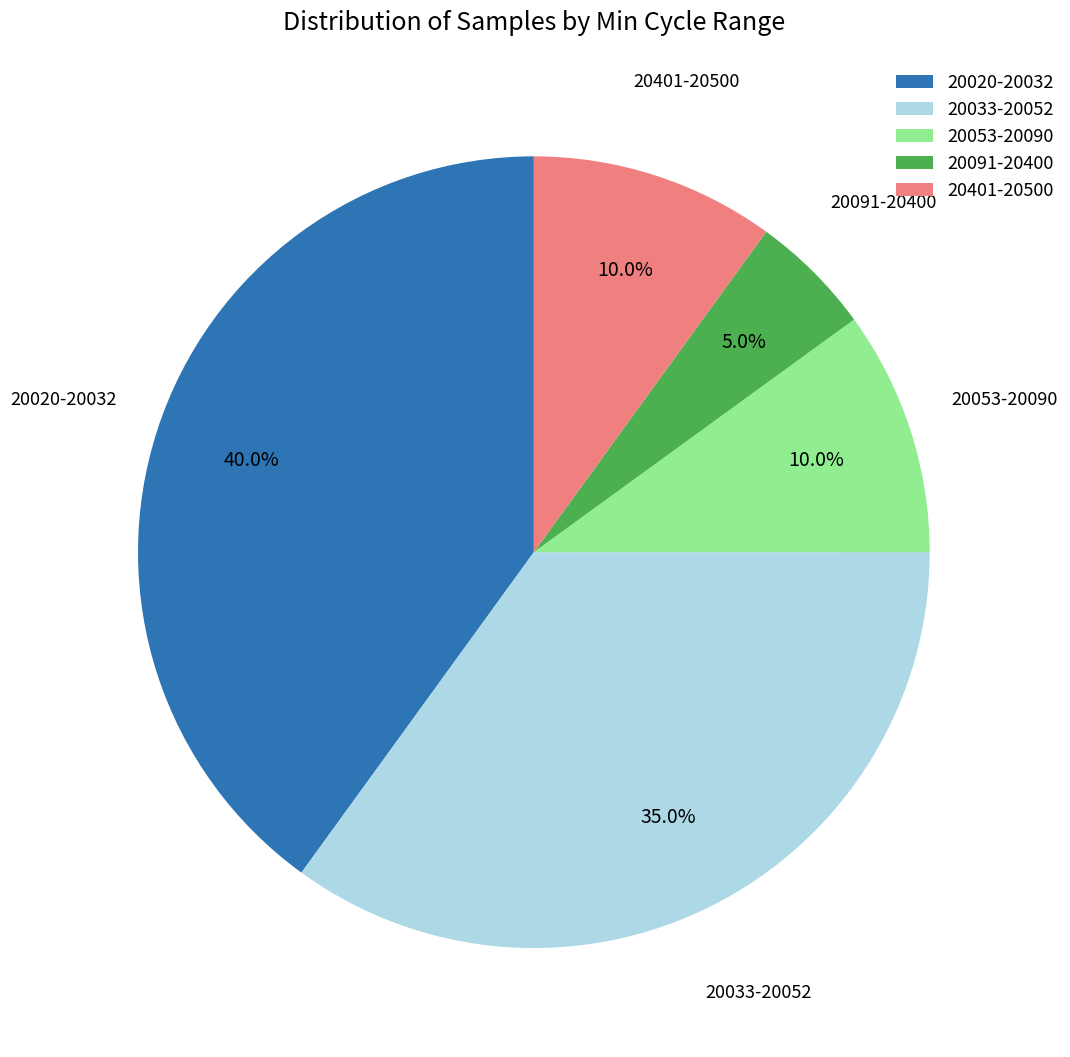

Approximately how many times larger is the value at 20020-20032 compared to 20091-20400?

8.0